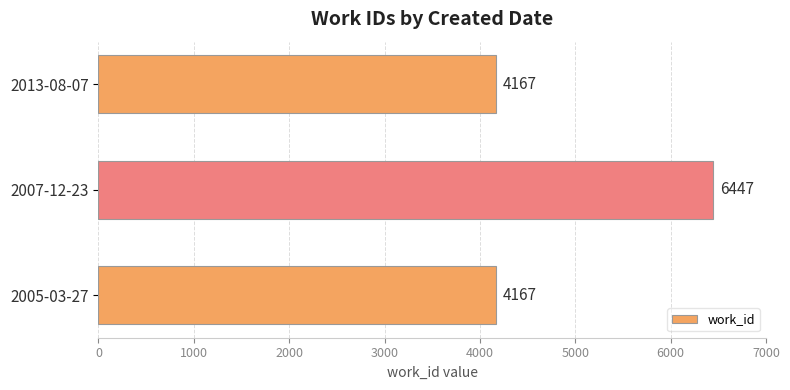

The chart shows a value of 3681 at 2007-12-23. True or false?

False